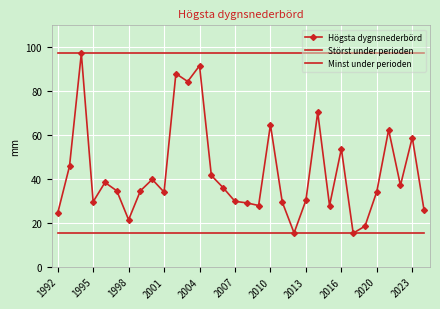

True or false: Högsta dygnsnederbörd and Störst under perioden intersect in this chart.

False